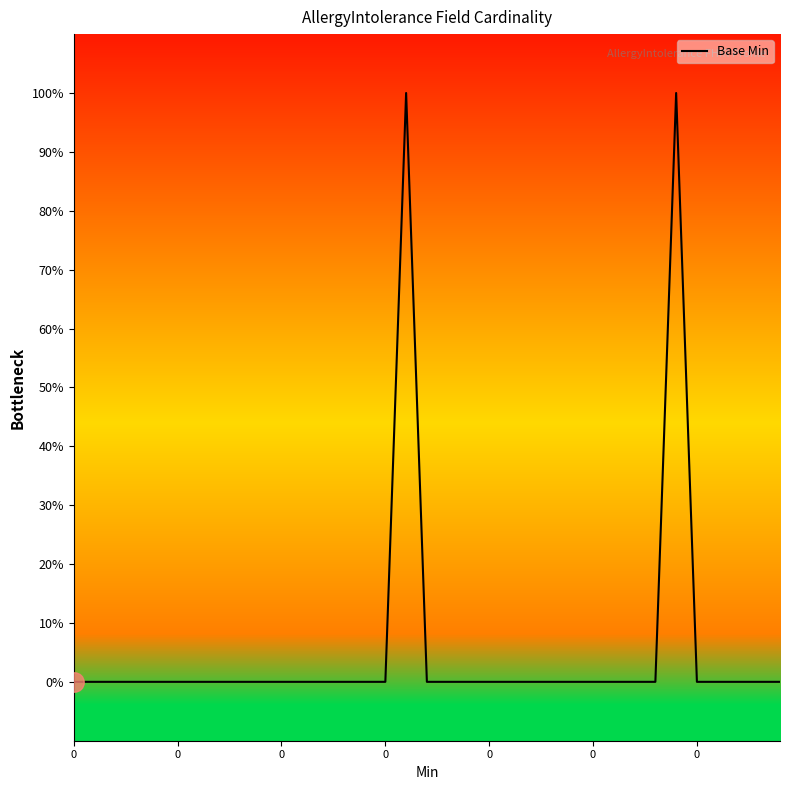

Does the chart have visible grid lines?

No